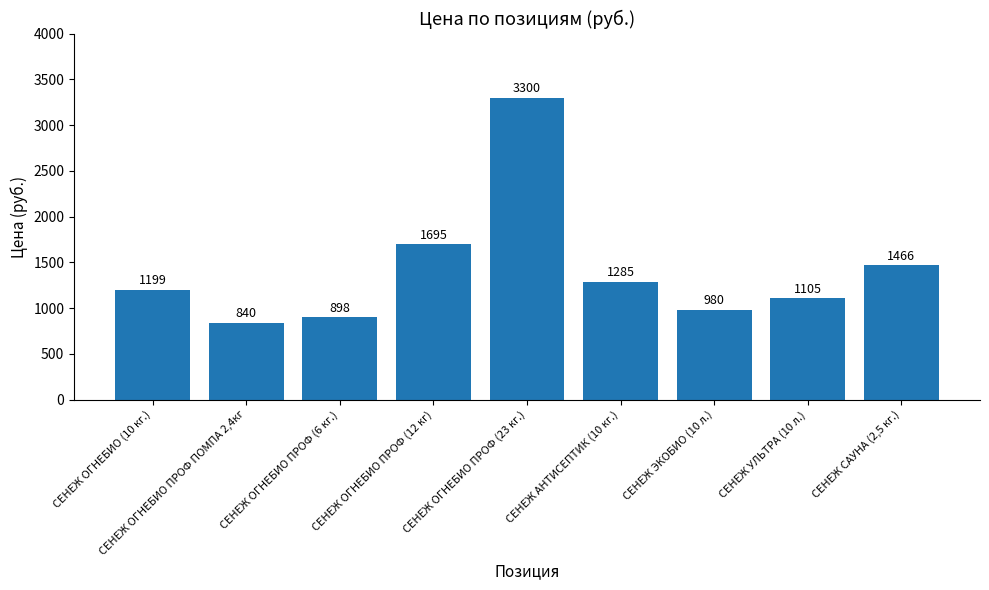

Which category has the highest value across all series?

СЕНЕЖ ОГНЕБИО ПРОФ (23 кг.)